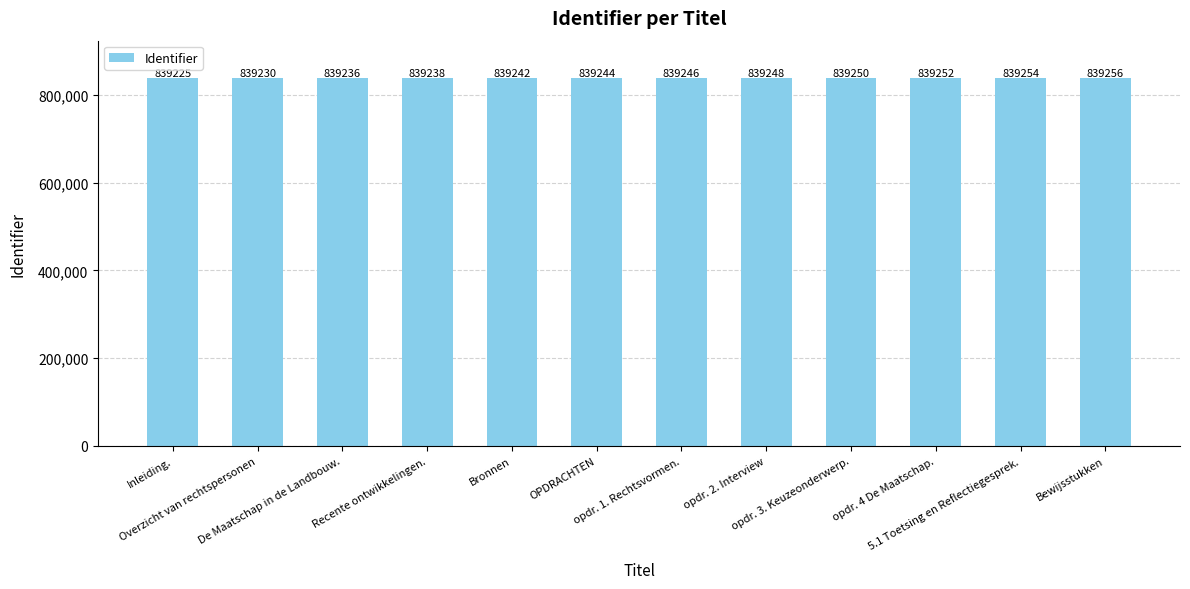

Rank the categories by value from lowest to highest.

Inleiding., Overzicht van rechtspersonen, De Maatschap in de Landbouw., Recente ontwikkelingen., Bronnen, OPDRACHTEN, opdr. 1. Rechtsvormen., opdr. 2. Interview, opdr. 3. Keuzeonderwerp., opdr. 4 De Maatschap., 5.1 Toetsing en Reflectiegesprek., Bewijsstukken